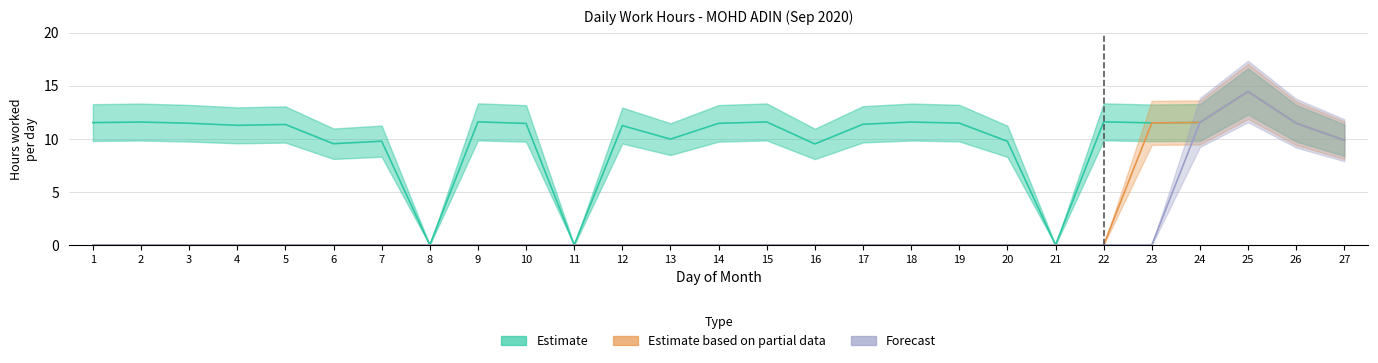

How many values in the Forecast series exceed 0?

4